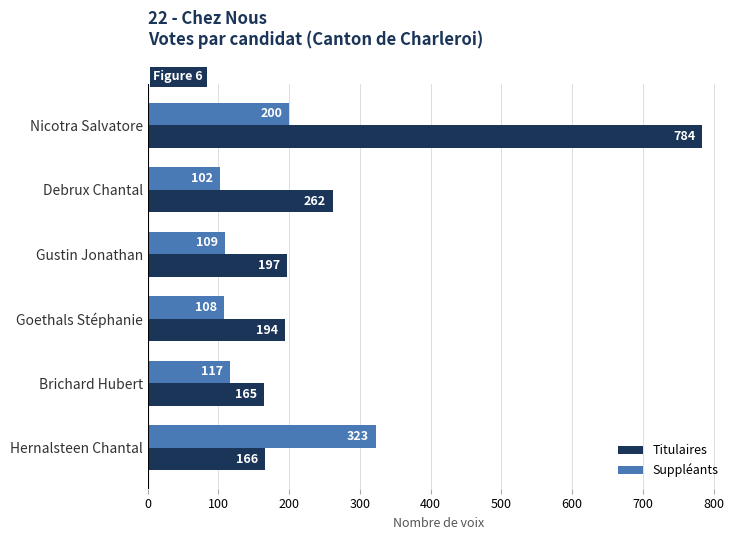

What is the difference between the maximum and second lowest values in the Suppléants series?

215